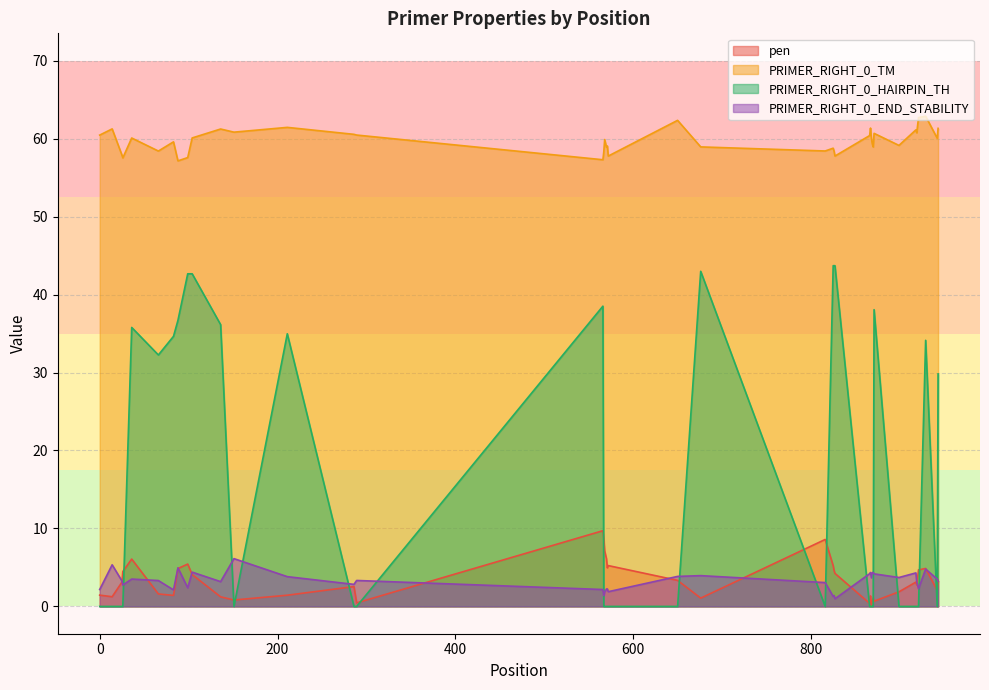

Reading left to right, what are all the values shown in this chart?

pen: 0=1.4	14=1.2	25=3.1	26=4.5	36=6.1	66=1.6	83=1.4	88=4.9	99=5.4	104=4.1	136=1.2	151=0.8	211=1.4	286=2.5	289=0.5	566=9.7	567=8.7	568=7.1	570=6.1	571=4.9	572=5.2	650=3.3	676=1.1	816=8.6	825=5.2	826=4.6	827=4.2	866=0.4	867=1.3	868=0.0	869=0.7	870=1.1	871=0.7	899=1.9	918=3.1	919=2.7	921=4.7	929=4.9	942=2.0	943=3.3
PRIMER_RIGHT_0_TM: 0=60.4	14=61.2	25=57.9	26=57.5	36=60.1	66=58.4	83=59.6	88=57.1	99=57.6	104=60.1	136=61.2	151=60.8	211=61.4	286=60.5	289=60.5	566=57.3	567=58.3	568=59.9	570=58.9	571=59.1	572=57.8	650=62.3	676=58.9	816=58.4	825=58.8	826=58.4	827=57.8	866=60.4	867=61.3	868=60.0	869=59.3	870=58.9	871=60.7	899=59.1	918=61.1	919=60.7	921=62.7	929=62.9	942=60.0	943=61.3
PRIMER_RIGHT_0_HAIRPIN_TH: 0=0.0	14=0.0	25=0.0	26=0.0	36=35.8	66=32.2	83=34.6	88=36.7	99=42.7	104=42.7	136=36.1	151=0.0	211=35.0	286=0.0	289=0.0	566=38.5	567=0.0	568=0.0	570=0.0	571=0.0	572=0.0	650=0.0	676=43.0	816=0.0	825=43.7	826=43.7	827=43.7	866=0.0	867=0.0	868=0.0	869=0.0	870=0.0	871=38.1	899=0.0	918=0.0	919=0.0	921=0.0	929=34.1	942=0.0	943=29.8
PRIMER_RIGHT_0_END_STABILITY: 0=2.2	14=5.3	25=3.3	26=2.8	36=3.5	66=3.3	83=2.1	88=5.0	99=2.4	104=4.4	136=3.2	151=6.1	211=3.8	286=2.8	289=3.3	566=2.2	567=1.4	568=1.9	570=2.2	571=2.2	572=1.9	650=3.9	676=4.0	816=3.1	825=1.3	826=1.4	827=1.0	866=4.2	867=4.3	868=3.7	869=4.3	870=4.3	871=4.2	899=3.7	918=4.3	919=3.1	921=2.3	929=4.8	942=3.5	943=3.2